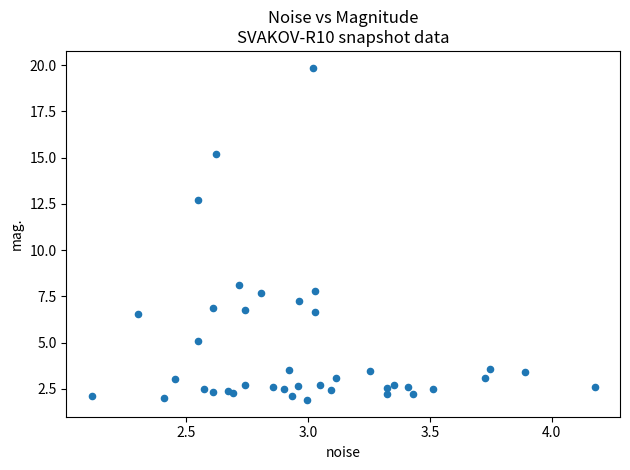

What Y value in the scatter plot is closest to 10?

8.1